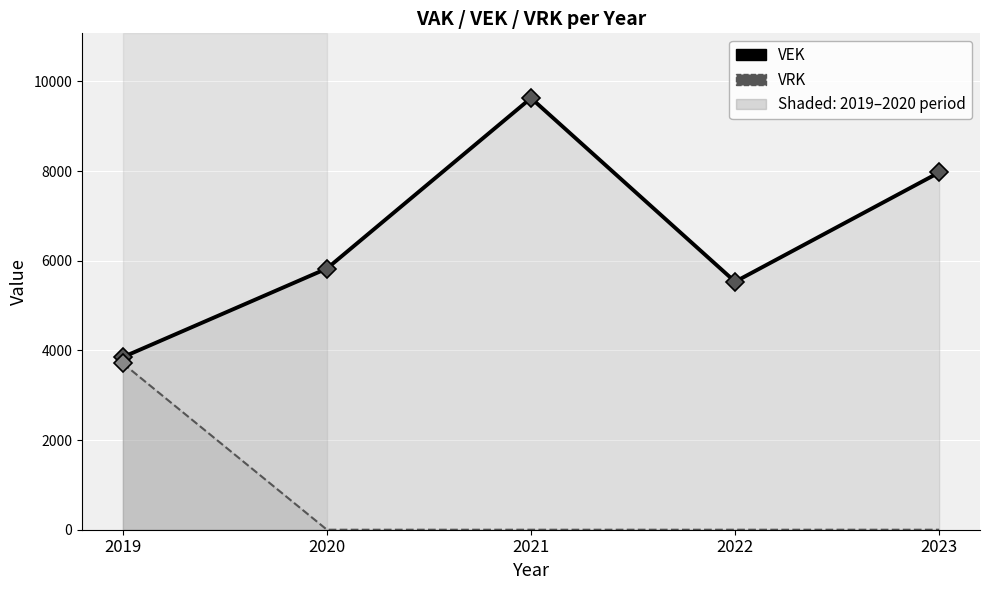

What is the spread (max minus min) of values at 2021?

9629